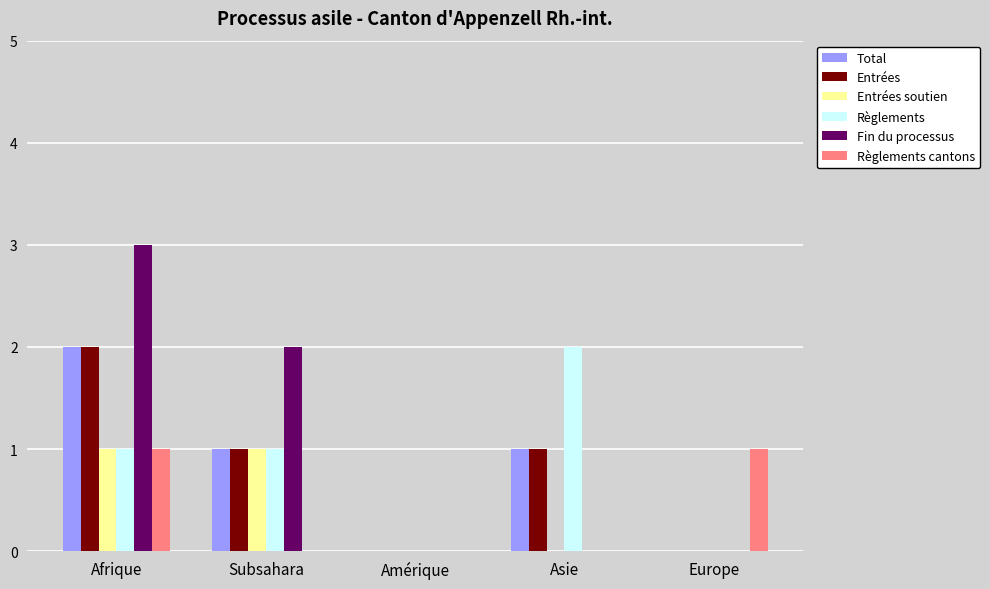

How many groups of bars are there?

5